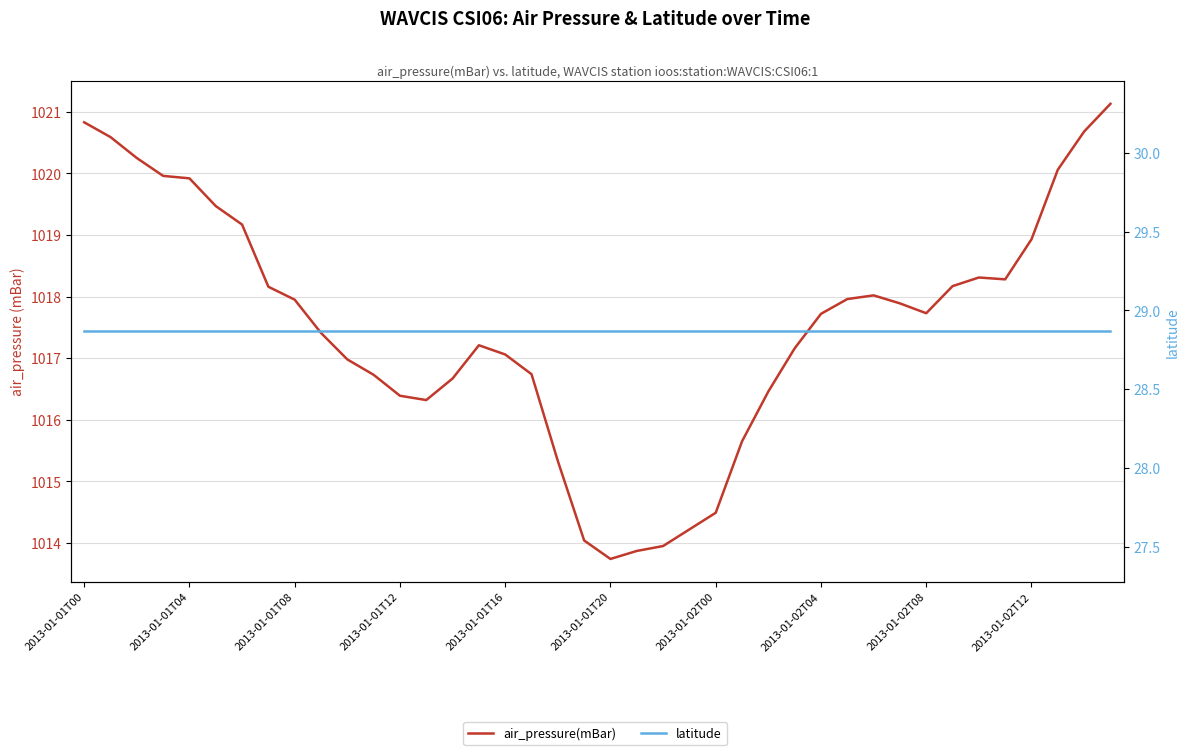

In air_pressure(mBar), how many points are higher than both neighbors (excluding endpoints)?

3